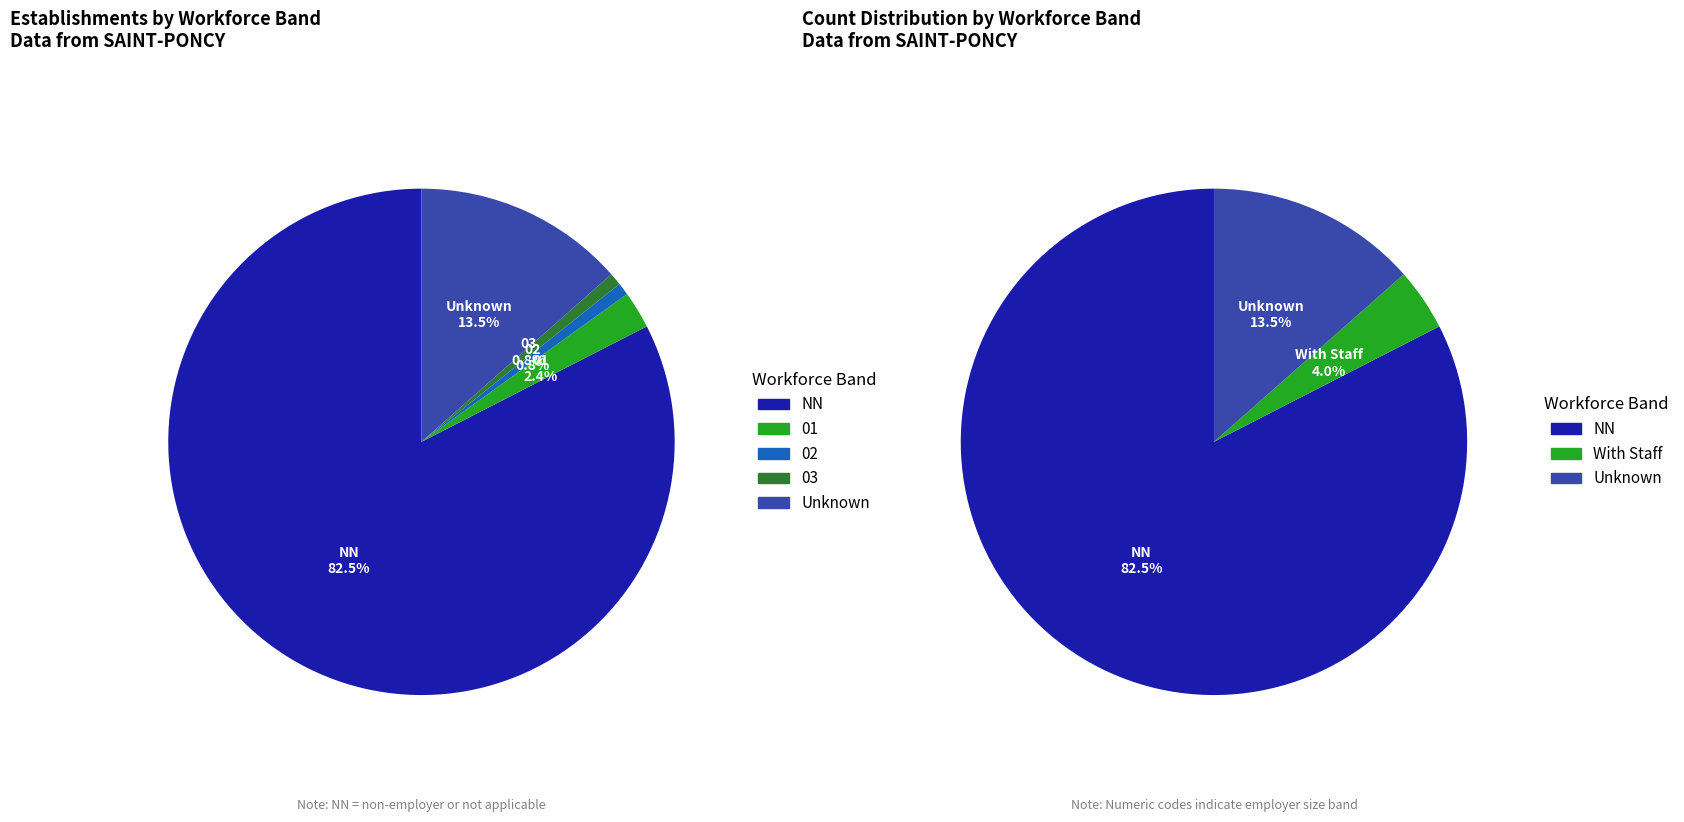

Is NN the majority of the pie?

Yes